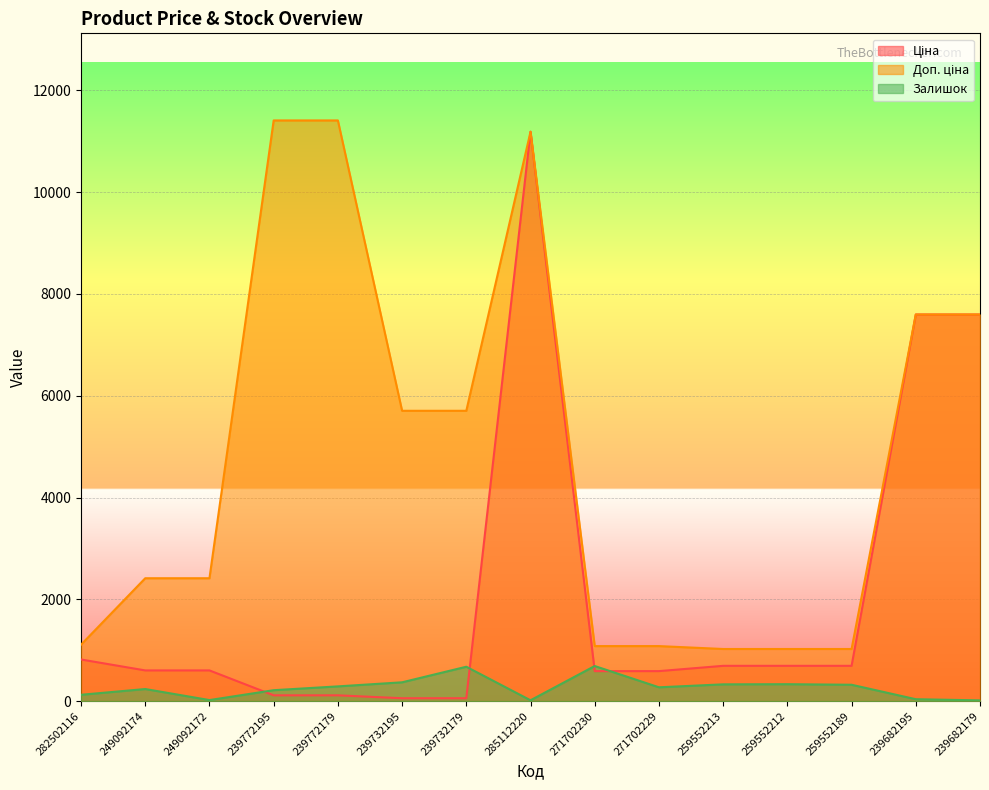

What is the sum of the Ціна values at 259552189 and 259552212?

1387.4